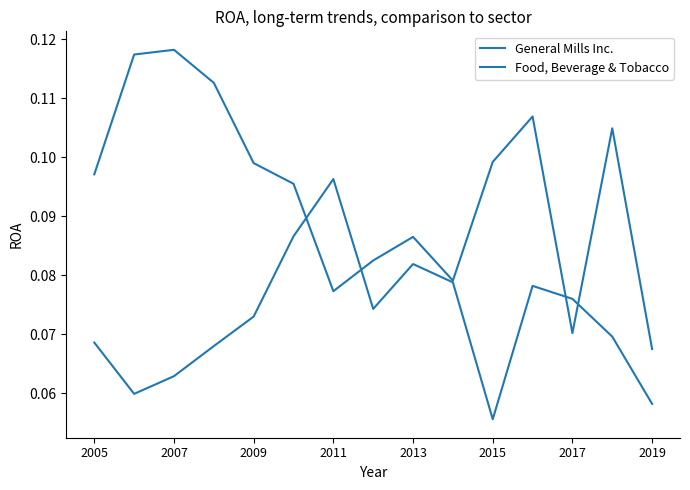

Does the chart display data point markers on the line(s)?

No